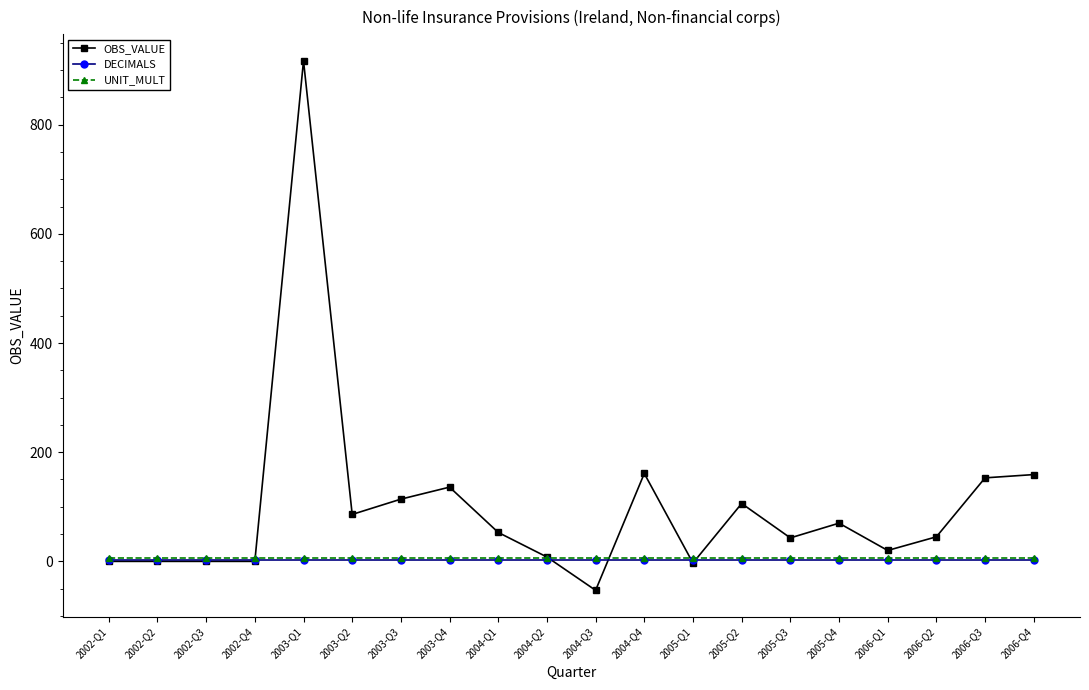

Which series has the widest spread of values?

OBS_VALUE